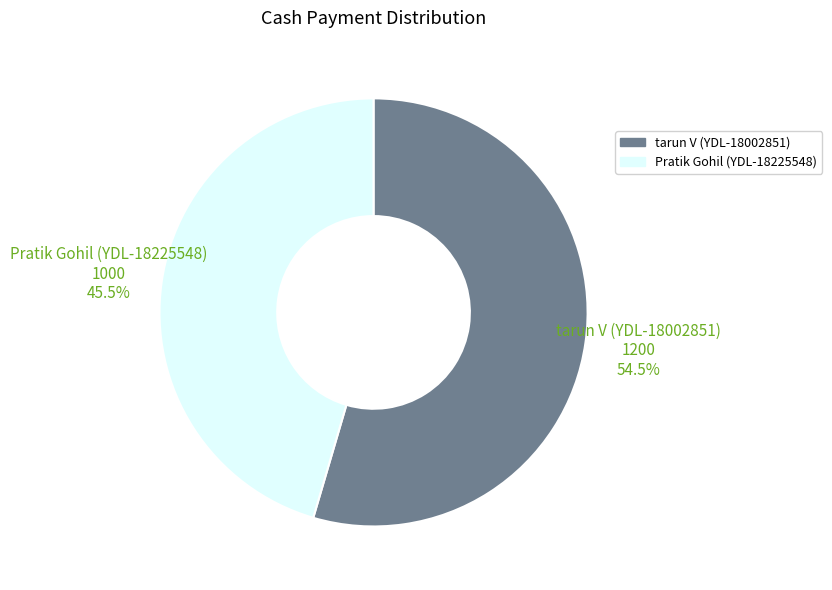

Does Pratik Gohil (YDL-18225548) represent more than half of the total?

No